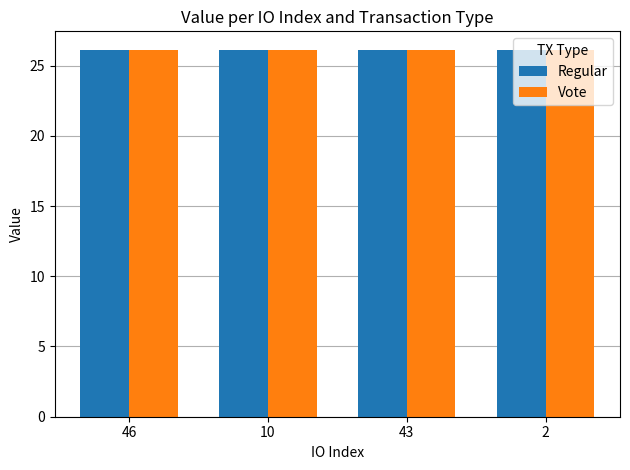

Reading right to left, list all the values displayed in this chart.

Regular: 26.1	26.1	26.1	26.1
Vote: 26.1	26.1	26.1	26.1